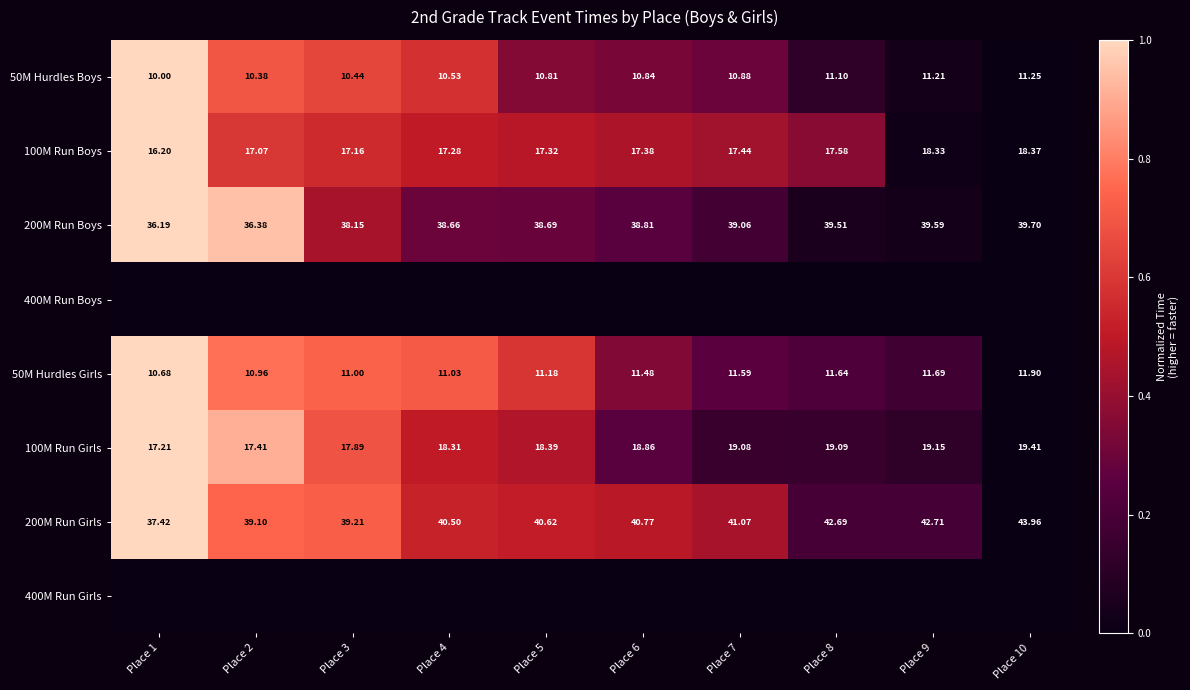

Is the value of 50M Hurdles Boys at Place 6 greater than the value of 50M Hurdles Girls at Place 3?

No